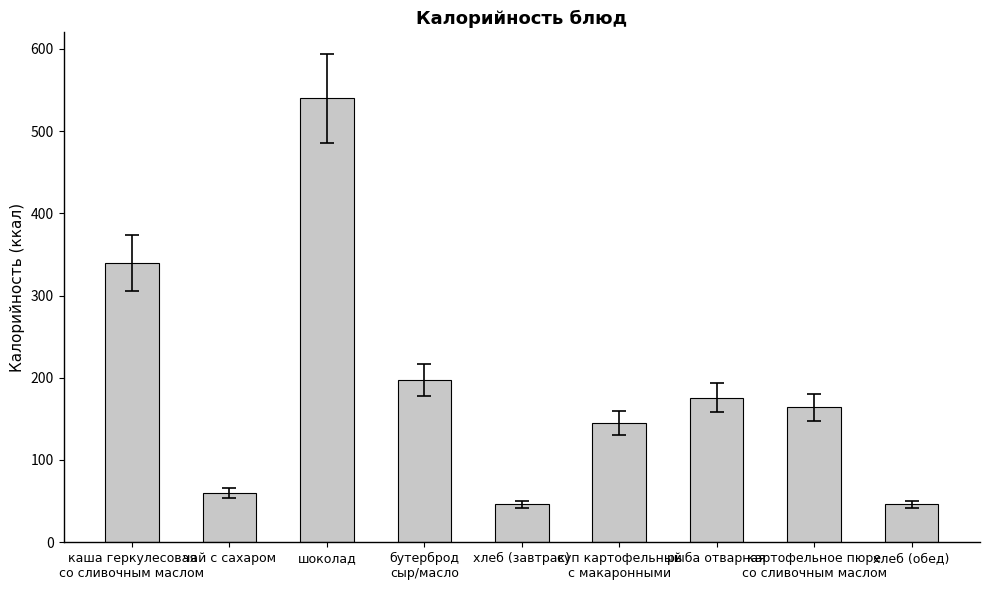

Reading right to left, transcribe all the data shown in this chart.

46	164	176	145	46	197	540	60	340